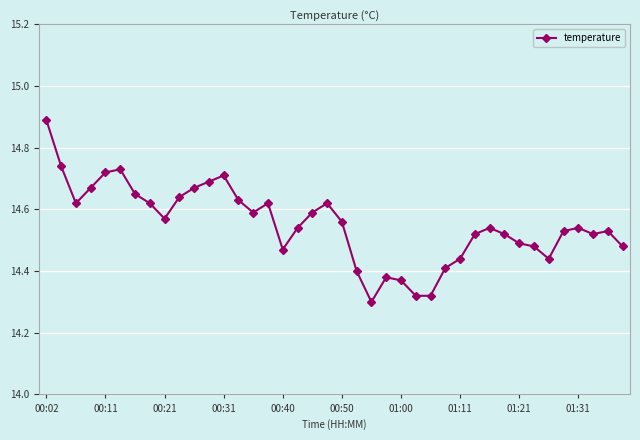

What is the value of the 1st point from the left?

14.9